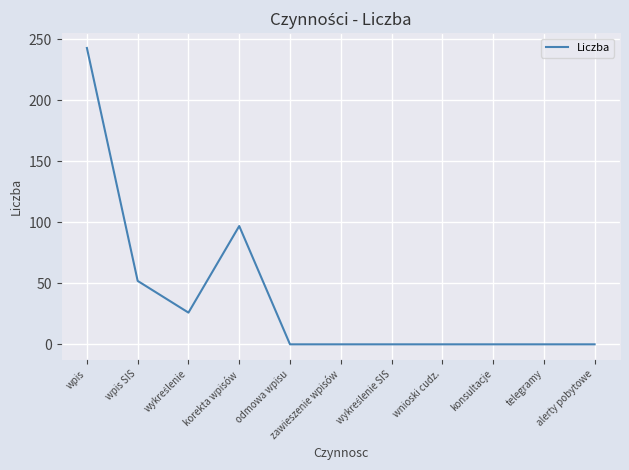

What position from the right is wpis?

11